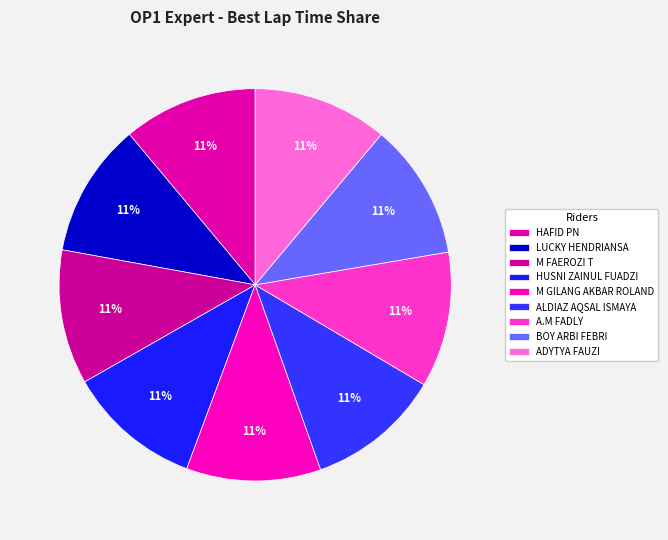

How many slices are in this pie chart?

9